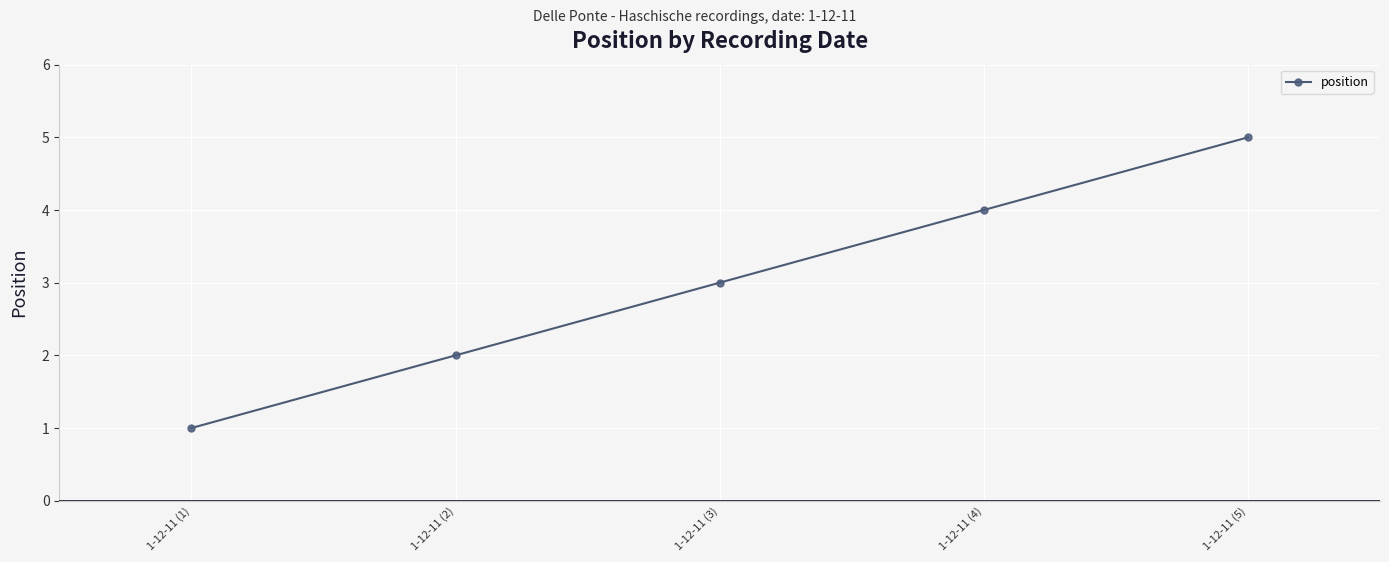

Rank the categories by value from highest to lowest.

1-12-11 (5), 1-12-11 (4), 1-12-11 (3), 1-12-11 (2), 1-12-11 (1)